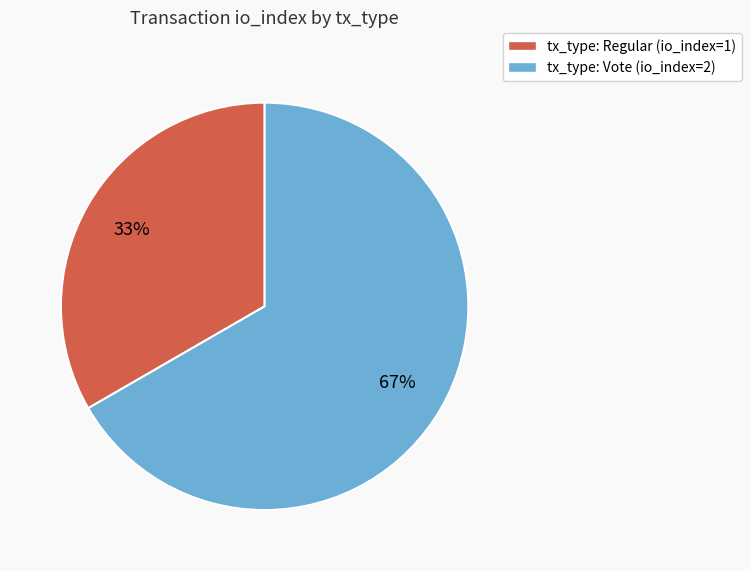

True or false: tx_type: Regular (io_index=1) accounts for 48% of the total.

False